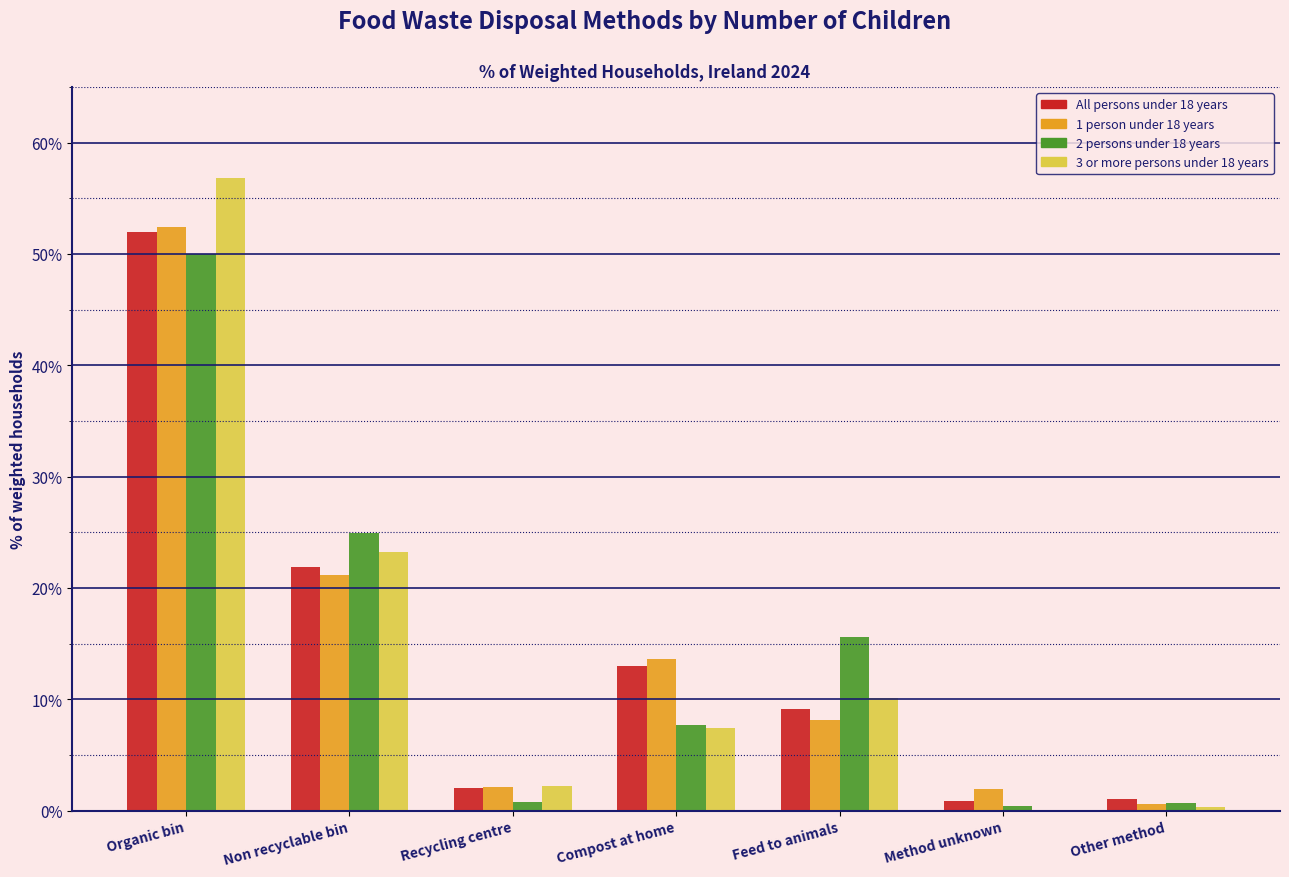

Which label corresponds to the largest value in the chart?

Organic bin